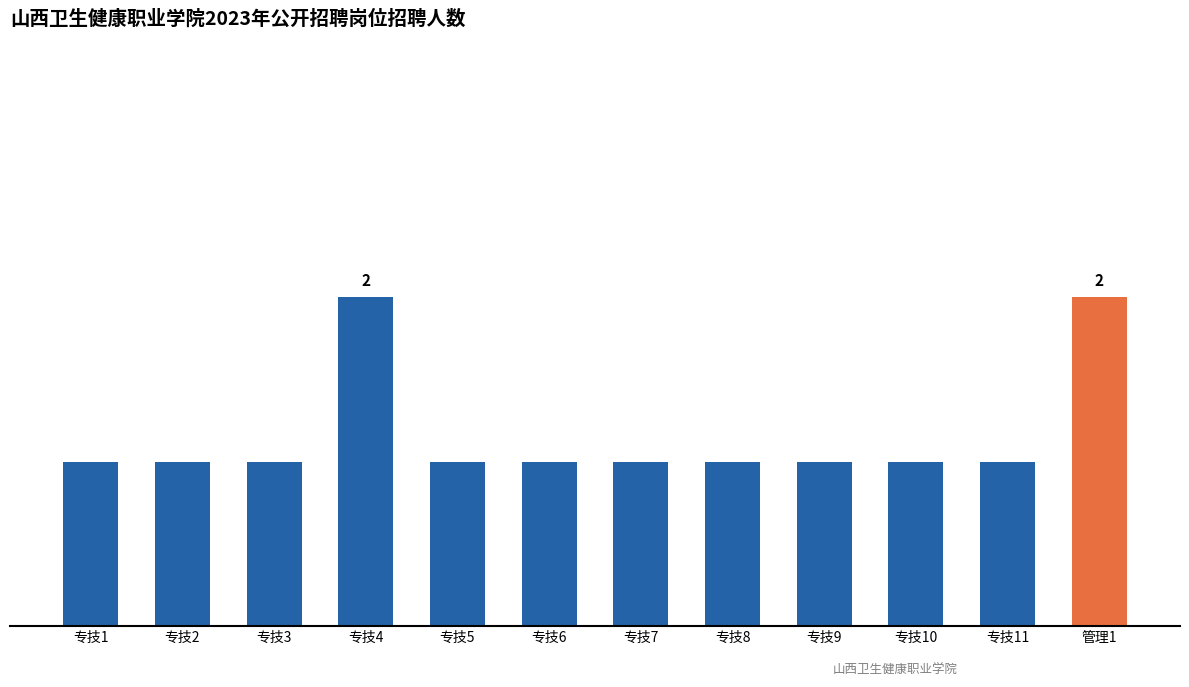

Between 专技10 and 专技3, which is larger?

专技10